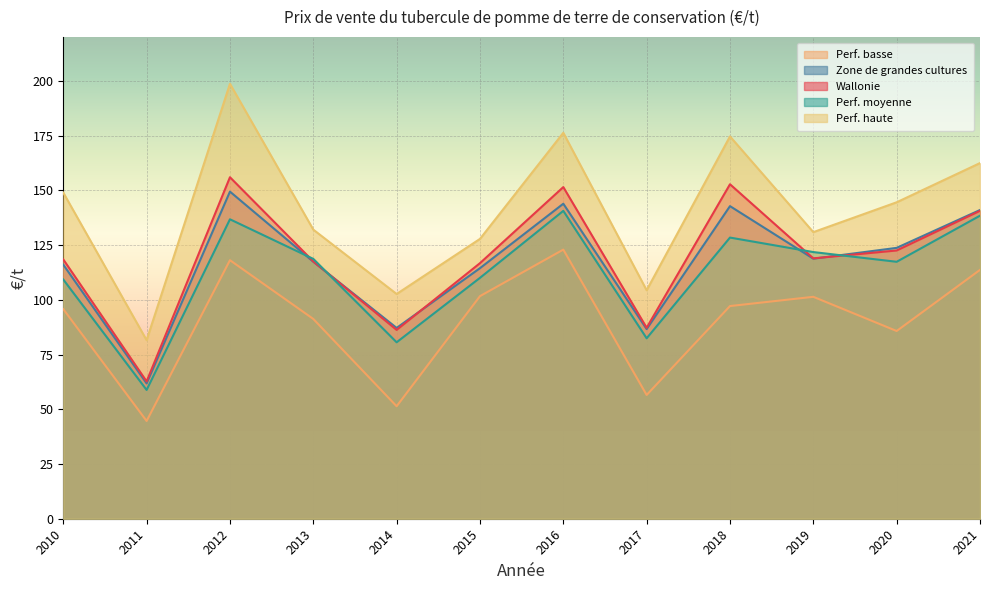

Where is the first local maximum for Zone de grandes cultures?

2012